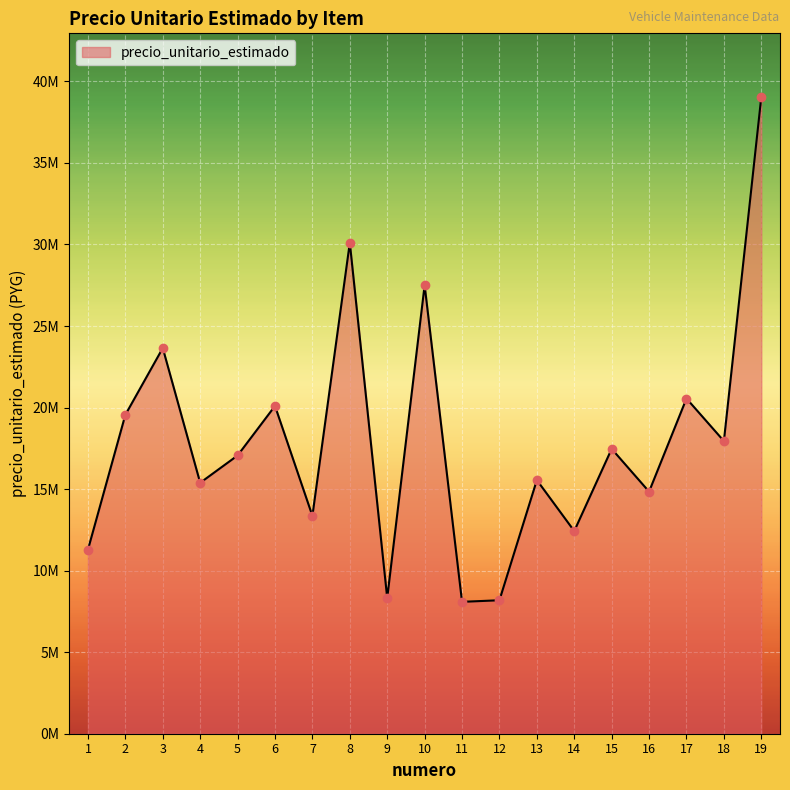

Does the chart display data point markers on the line(s)?

No